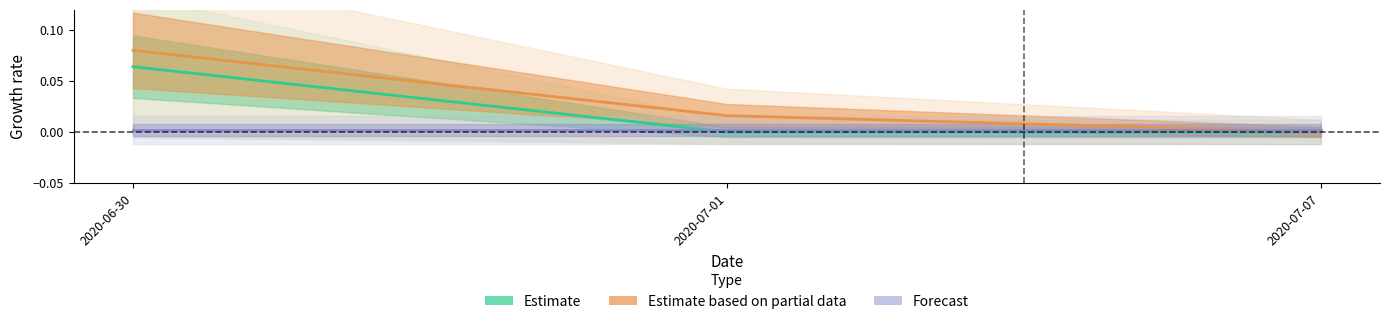

What is the maximum value shown in the chart?

0.1